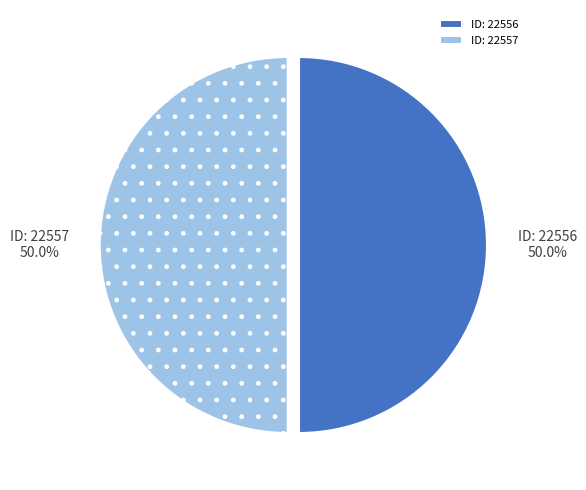

Combined, do ID: 22557 and ID: 22556 account for over 50%?

Yes